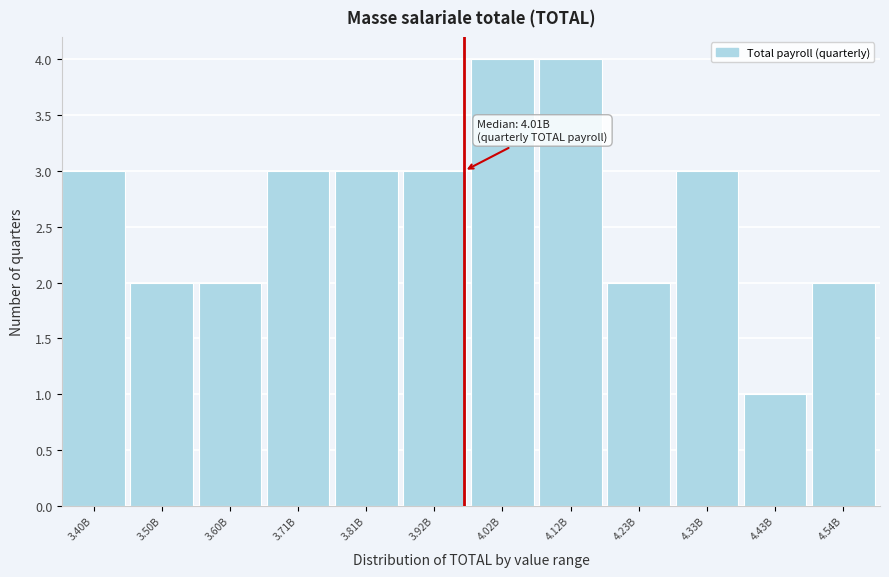

Reading left to right, transcribe all the data shown in this chart.

3.40B=3	3.50B=2	3.60B=2	3.71B=3	3.81B=3	3.92B=3	4.02B=4	4.12B=4	4.23B=2	4.33B=3	4.43B=1	4.54B=2